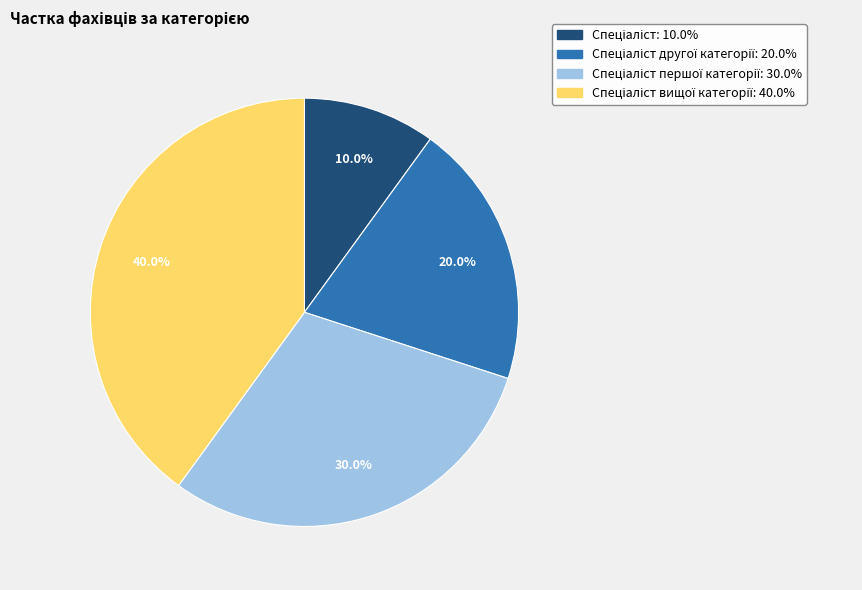

Is there any slice that represents more than half of the pie?

No